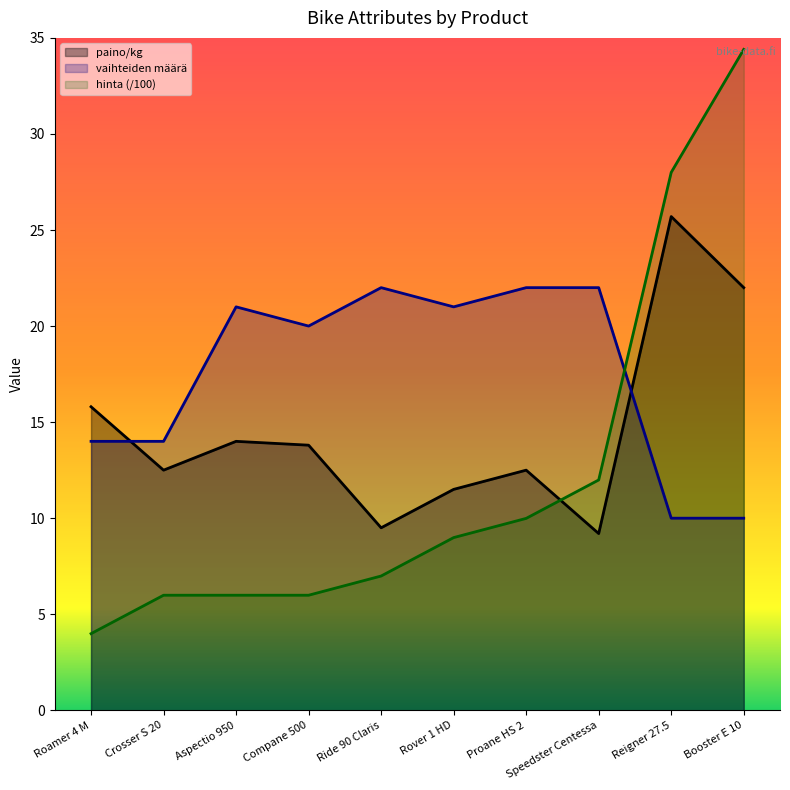

Where does the hinta series first go above 8?

Rover 1 HD